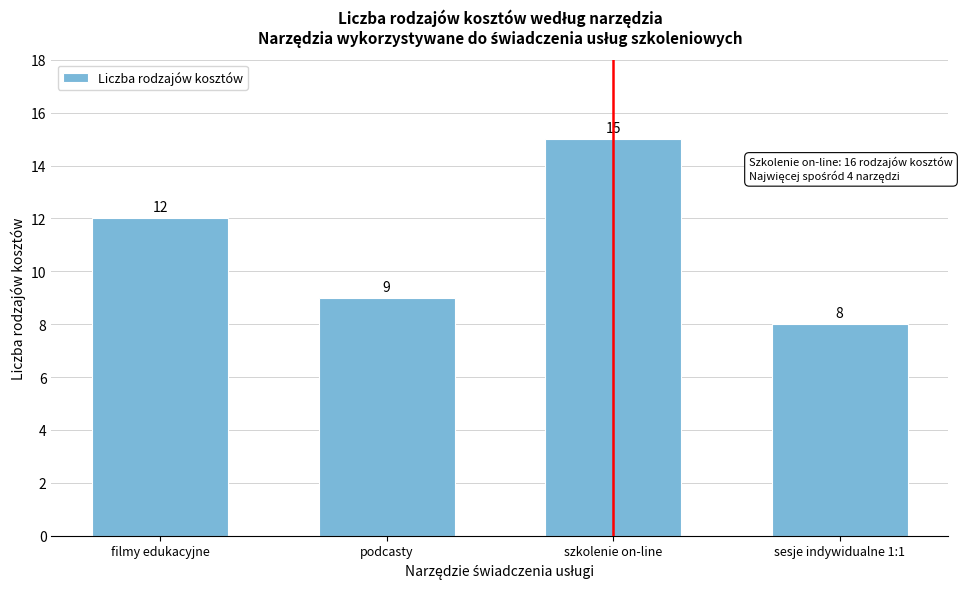

Reading right to left, transcribe all the data shown in this chart.

8	15	9	12